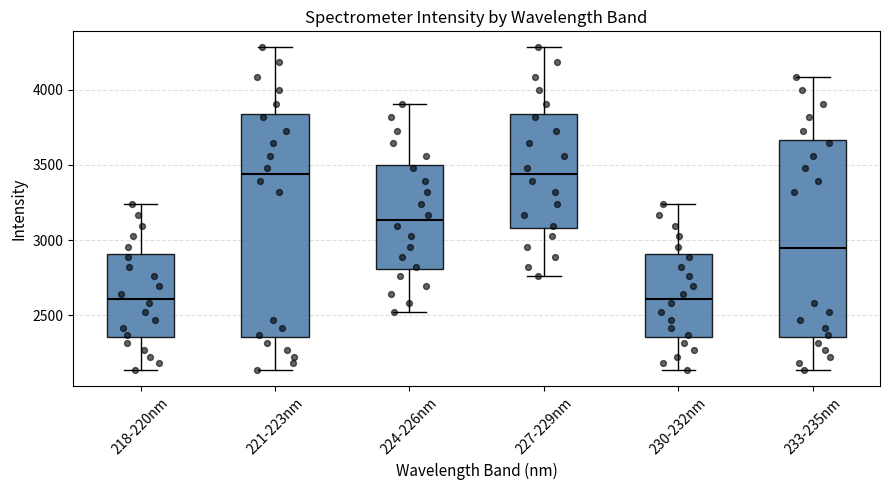

Reading left to right, transcribe this box plot: for each box, give where its median line is, the range the box spans, and where its two whiskers end, as read against the y-axis. The values are not printed on the chart, so give them approximately, as read against the axis.

218-220nm: median 2600, box 2350 to 2900, whiskers 2150 to 3250
221-223nm: median 3450, box 2350 to 3850, whiskers 2150 to 4300
224-226nm: median 3150, box 2800 to 3500, whiskers 2500 to 3900
227-229nm: median 3450, box 3100 to 3850, whiskers 2750 to 4300
230-232nm: median 2600, box 2350 to 2900, whiskers 2150 to 3250
233-235nm: median 2950, box 2350 to 3650, whiskers 2150 to 4100